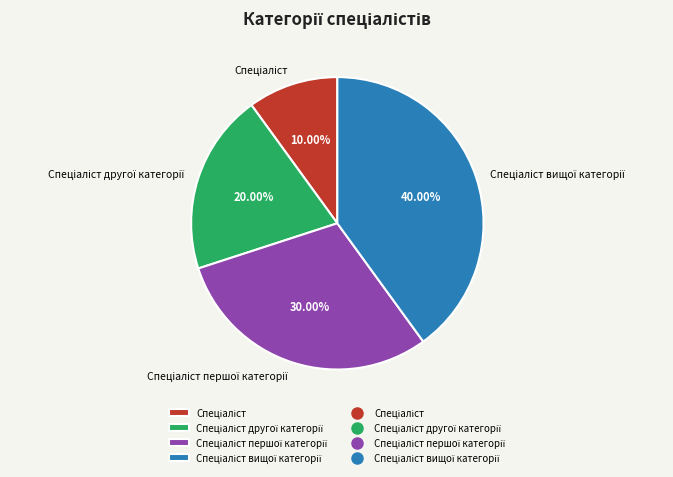

Is there a majority slice in this chart?

No